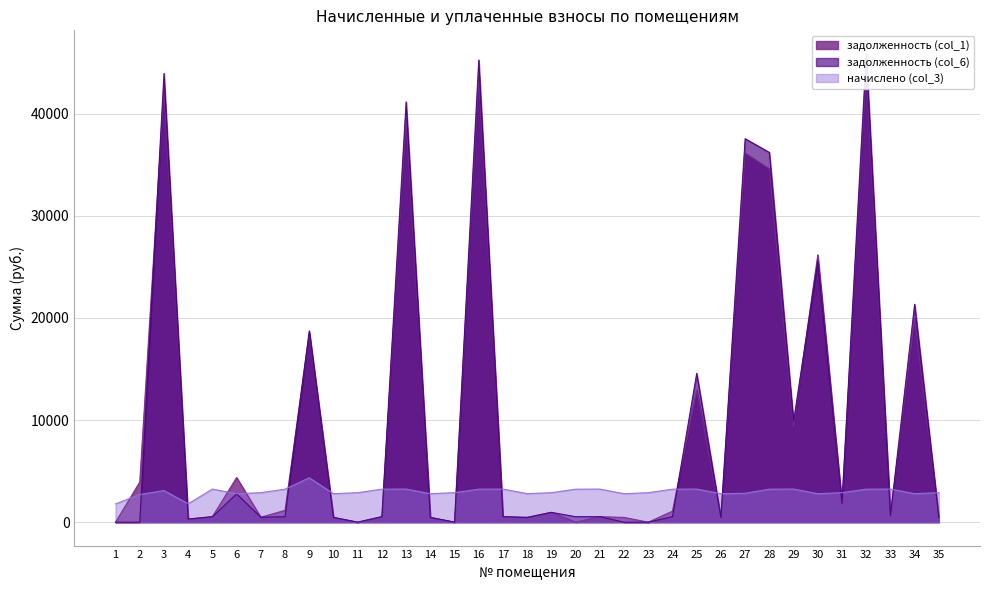

Which category has the highest value in the начислено (col_3) series?

9